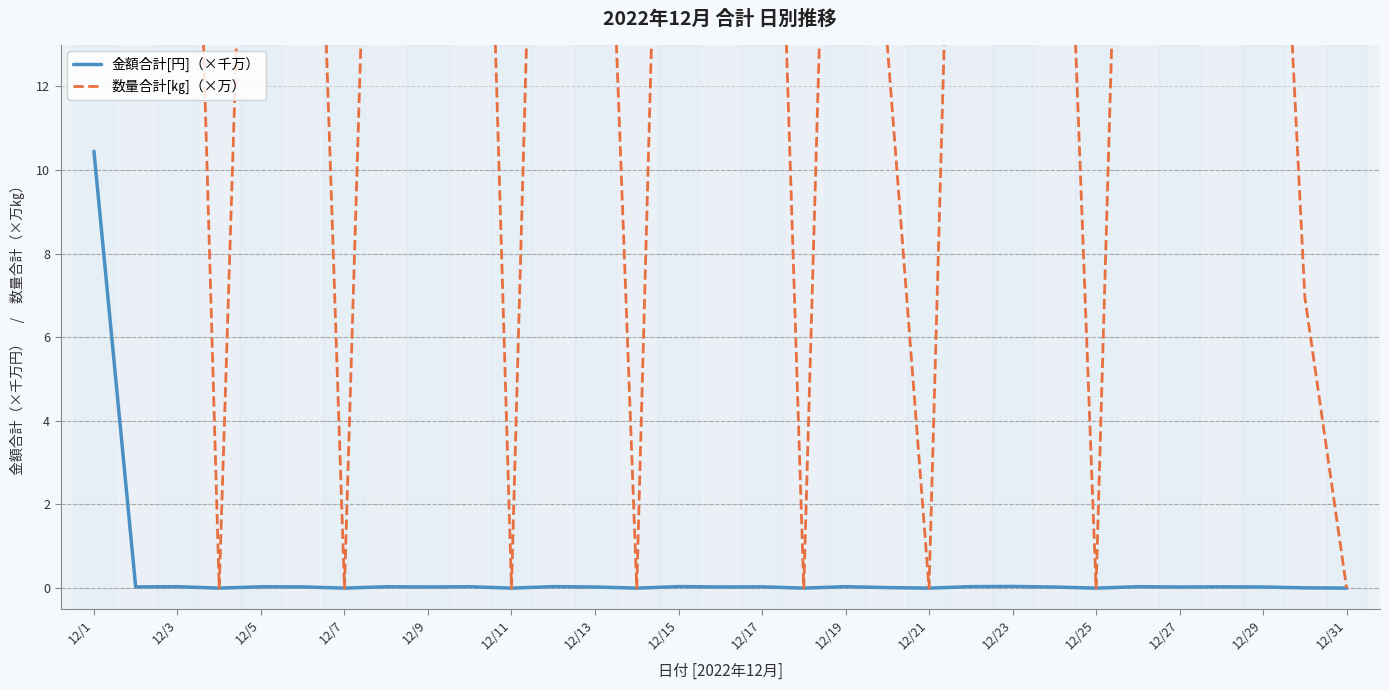

What is the greatest value displayed?

47.5